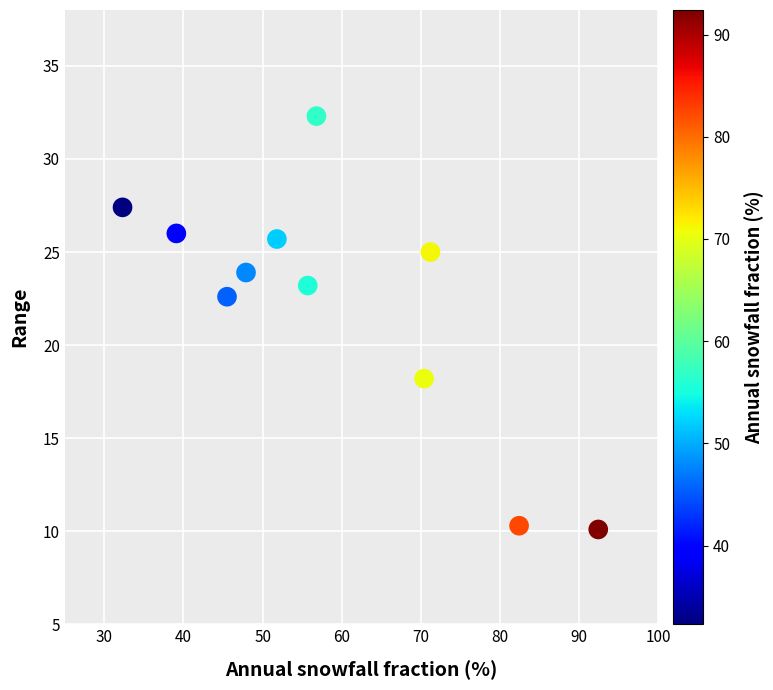

What is the range of X values (max minus min)?

60.1